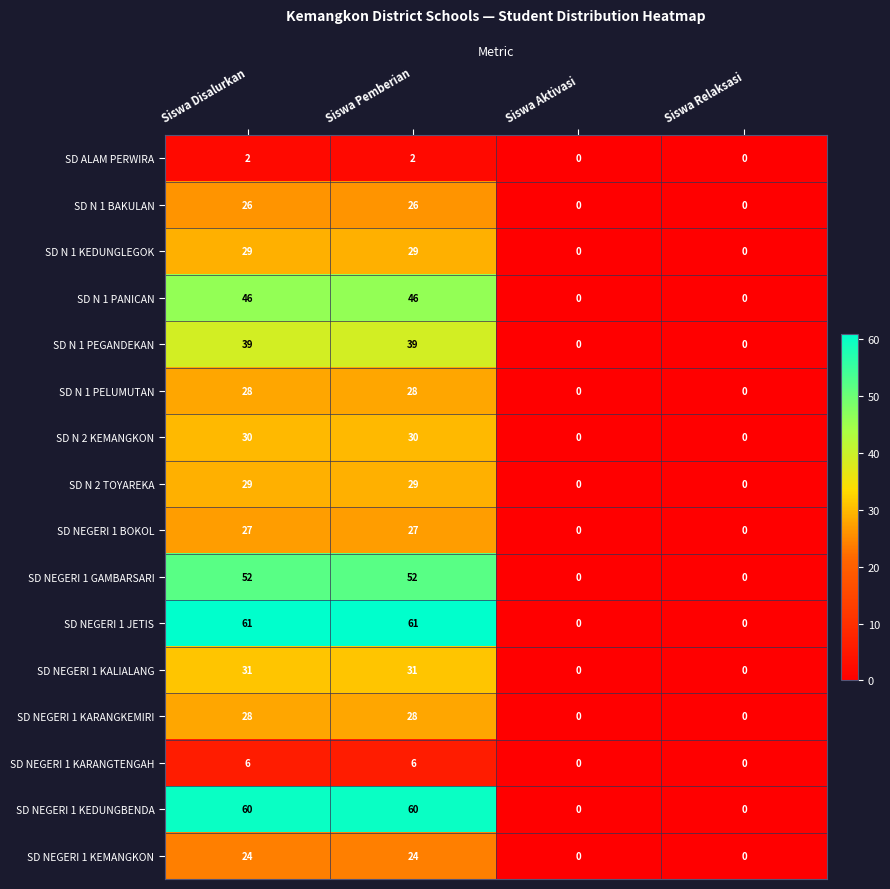

Which series has the largest total across all categories?

SD NEGERI 1 JETIS